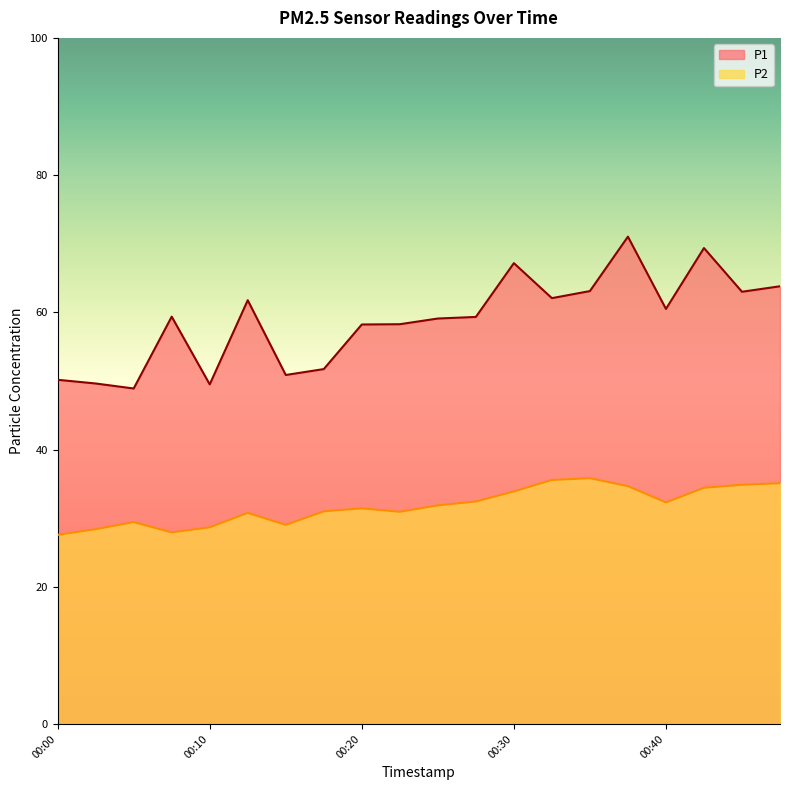

What is the sum of the P1 values at 00:35 and 00:32?

125.2